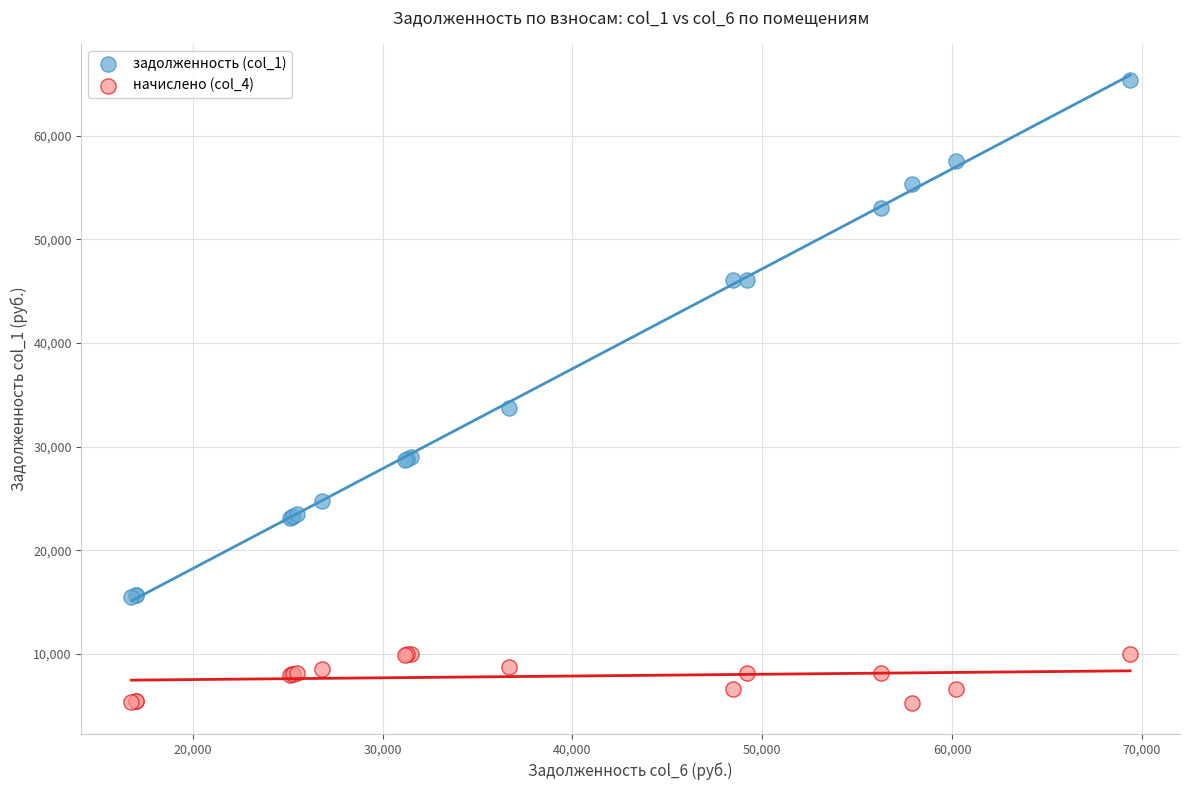

Which series reaches the minimum Y coordinate?

начислено (col_4)